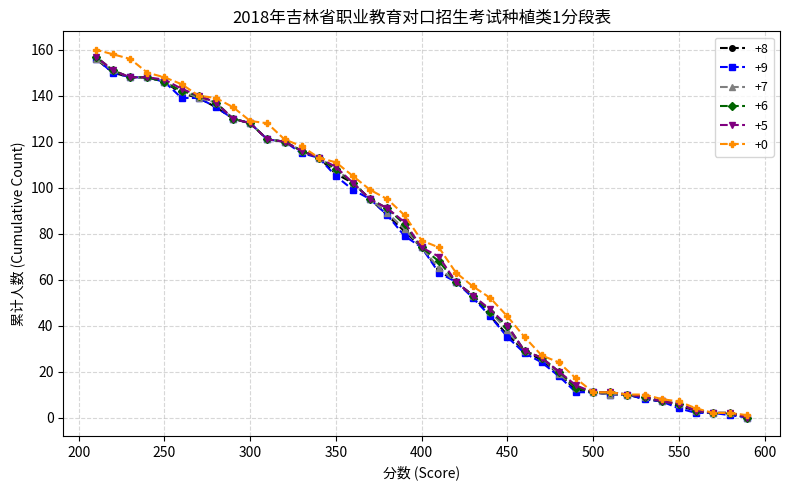

The value of +9 at 350 is 105. True or false?

True